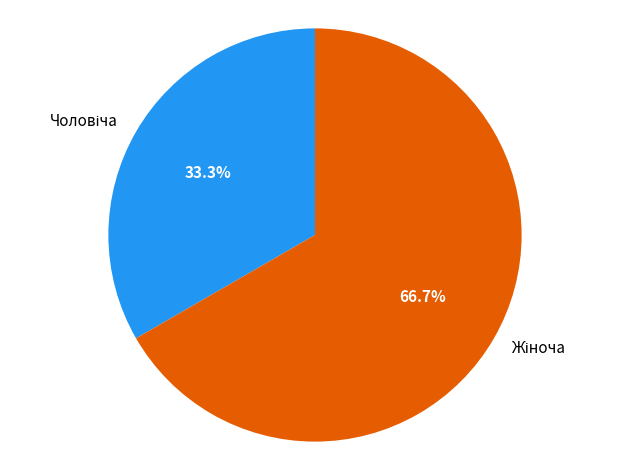

Is there a majority slice in this chart?

Yes